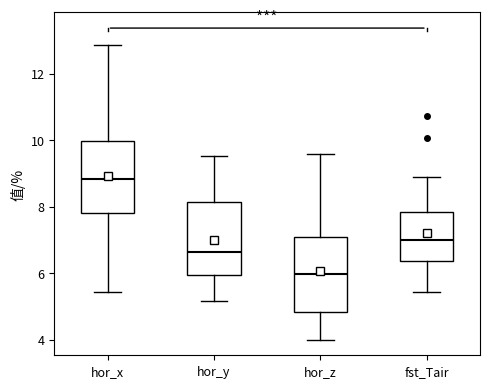

Reading left to right, read every box against the y-axis: the position of its median line, the range the box covers, and the ends of its whiskers. The values are not printed on the chart, so give them approximately, as read against the axis.

hor_x: median 8.8, box 7.8 to 10.0, whiskers 5.4 to 12.8
hor_y: median 6.6, box 6.0 to 8.2, whiskers 5.2 to 9.6
hor_z: median 6.0, box 4.8 to 7.0, whiskers 4.0 to 9.6
fst_Tair: median 7.0, box 6.4 to 7.8, whiskers 5.4 to 9.0